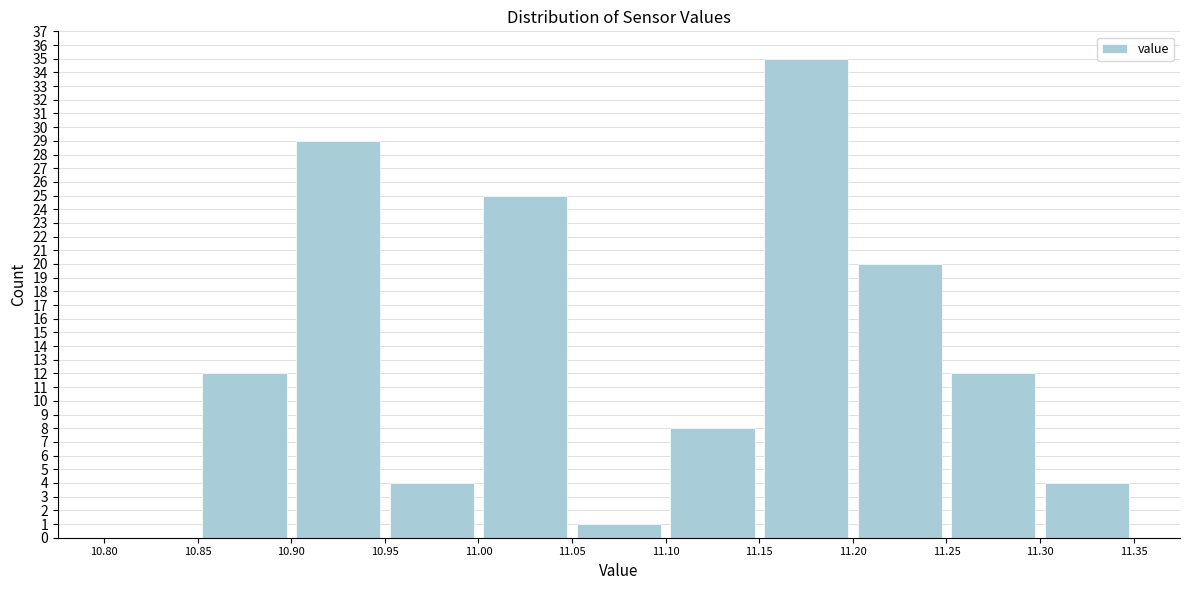

How tall is the bar that spans 11.30 to 11.35 on the x-axis? The values are not printed on the chart, so give them approximately, as read against the axis.

4